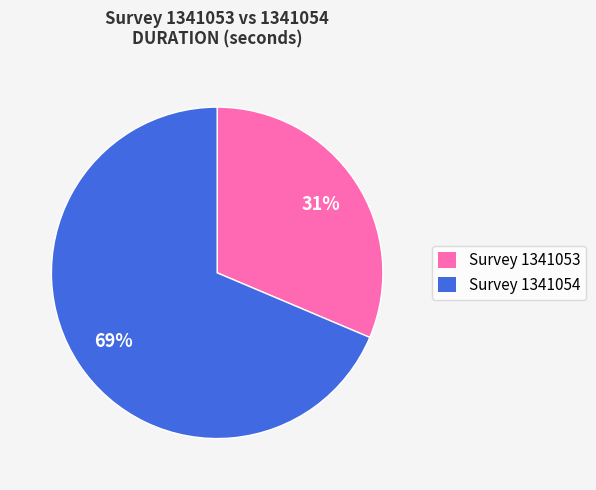

To the nearest percent, what is the average slice percentage?

50%